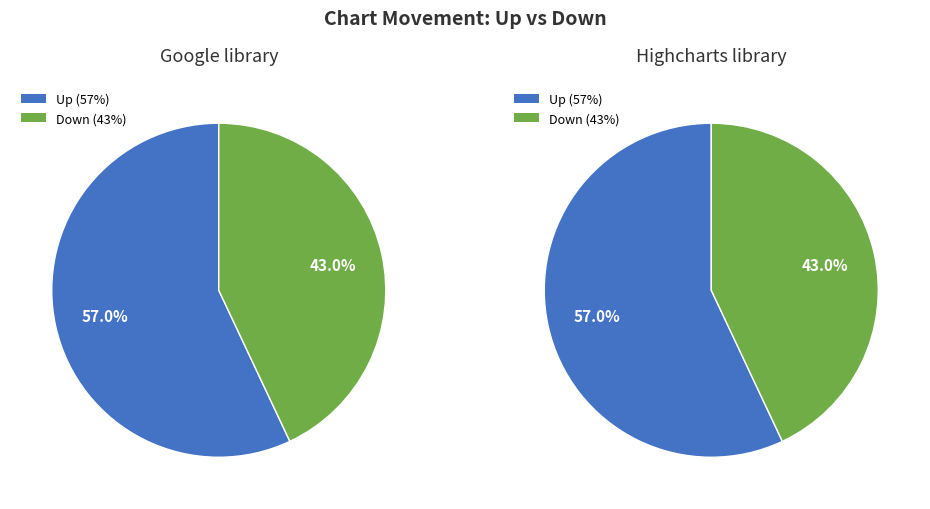

Which slice is the smallest?

down